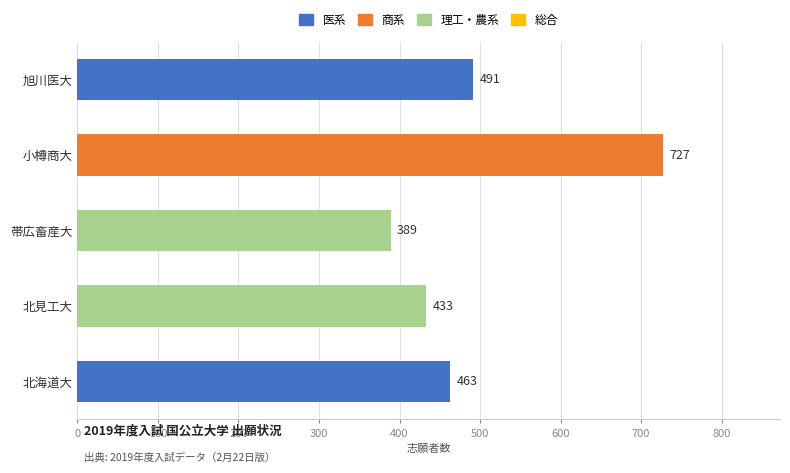

What is the approximate value at 帯広畜産大?

389